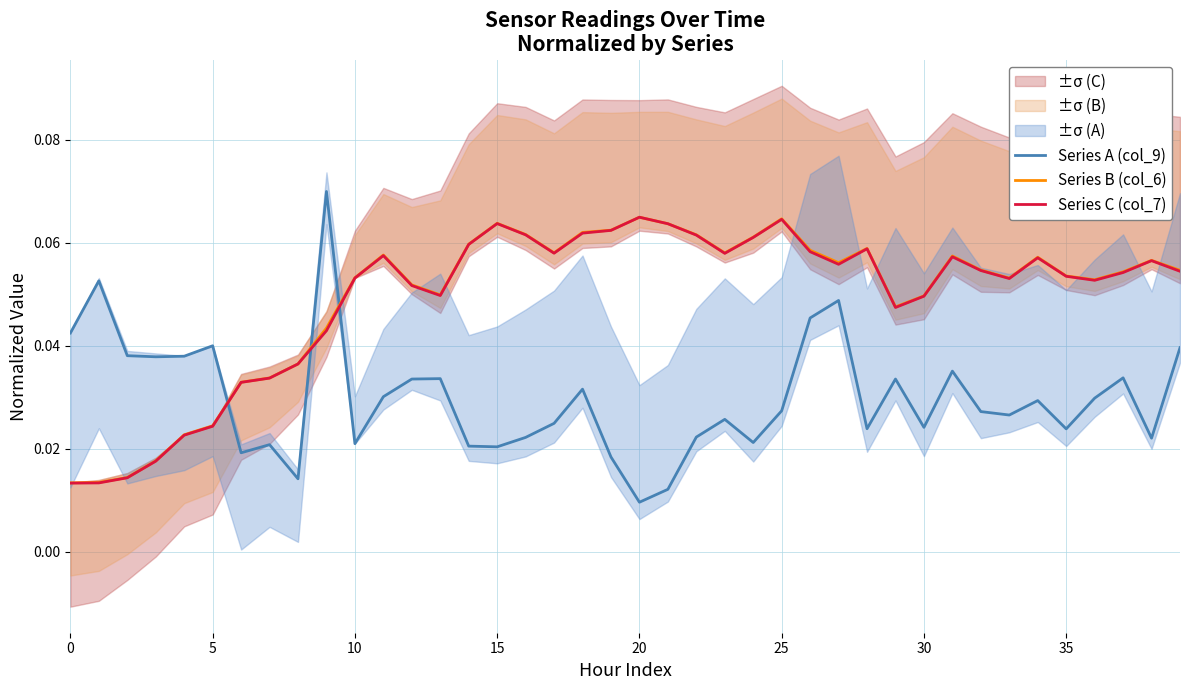

What is the difference between the maximum and minimum values in the Series A (col_9) series?

0.1